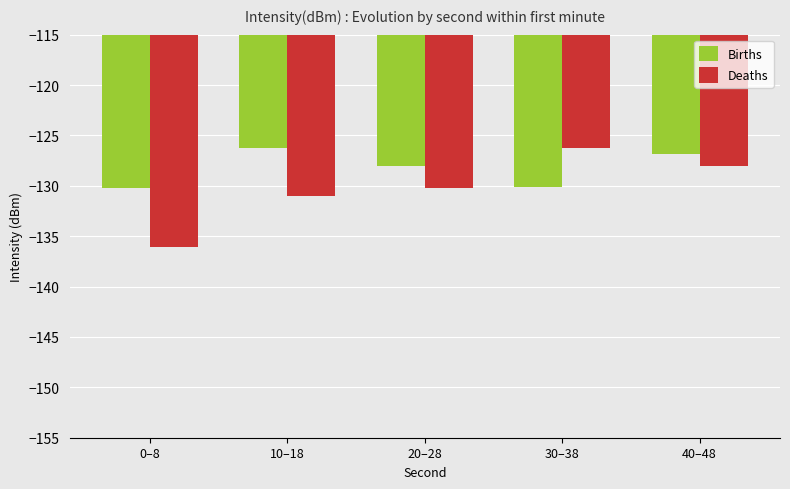

Count the number of categories in the chart.

5